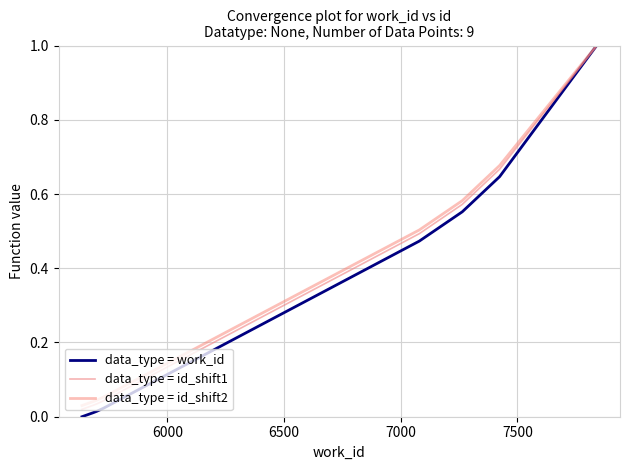

Which series has the largest total across all categories?

data_type = id_shift2